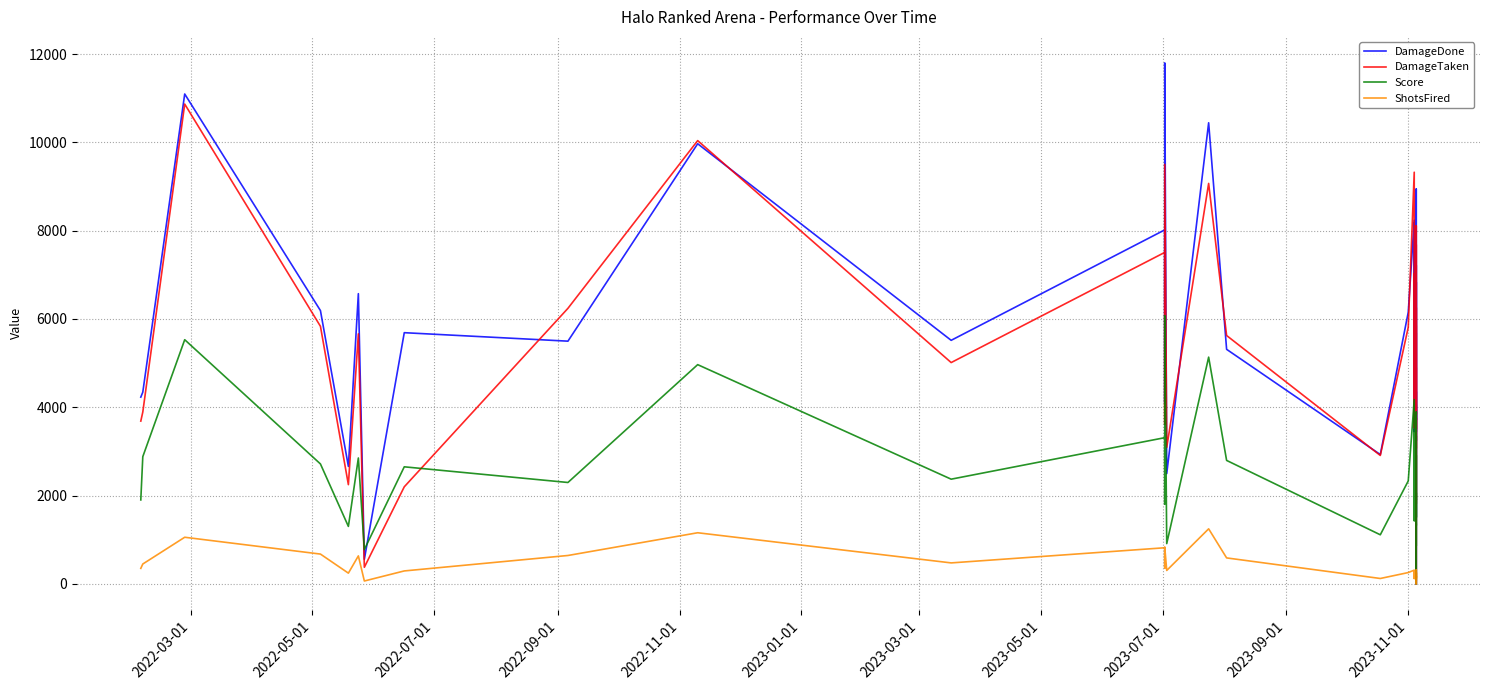

What is the label of the 40th point from the right?

2022-03-01